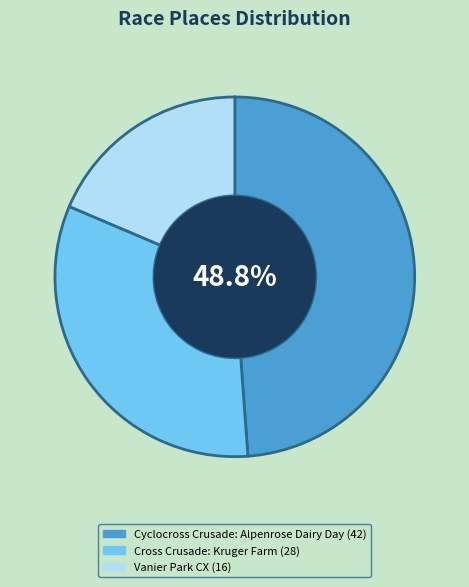

To the nearest percent, what is the difference between the Cyclocross Crusade: Alpenrose Dairy Day and Vanier Park CX slice percentages?

30%